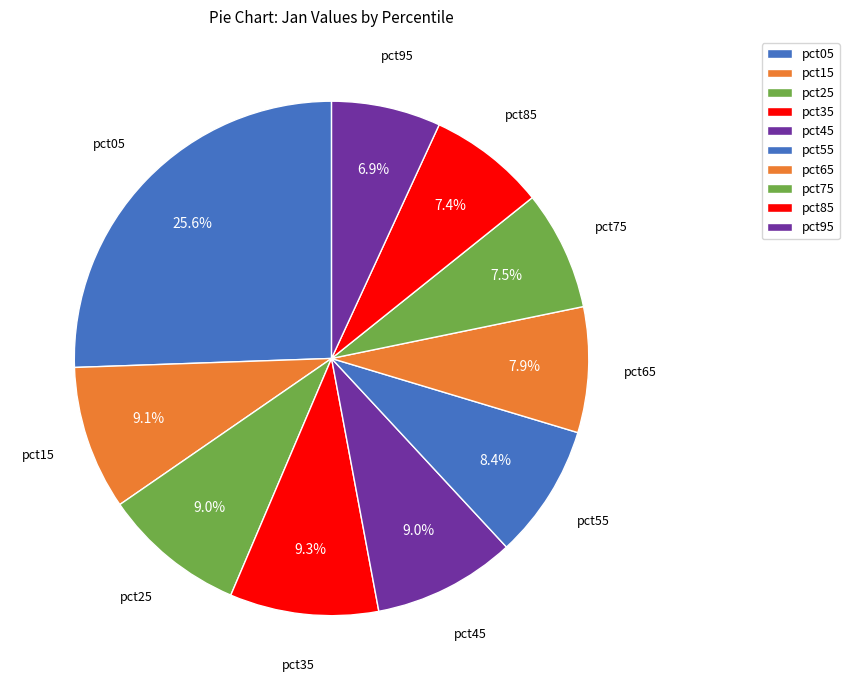

To the nearest percent, what portion does pct65 represent?

8%